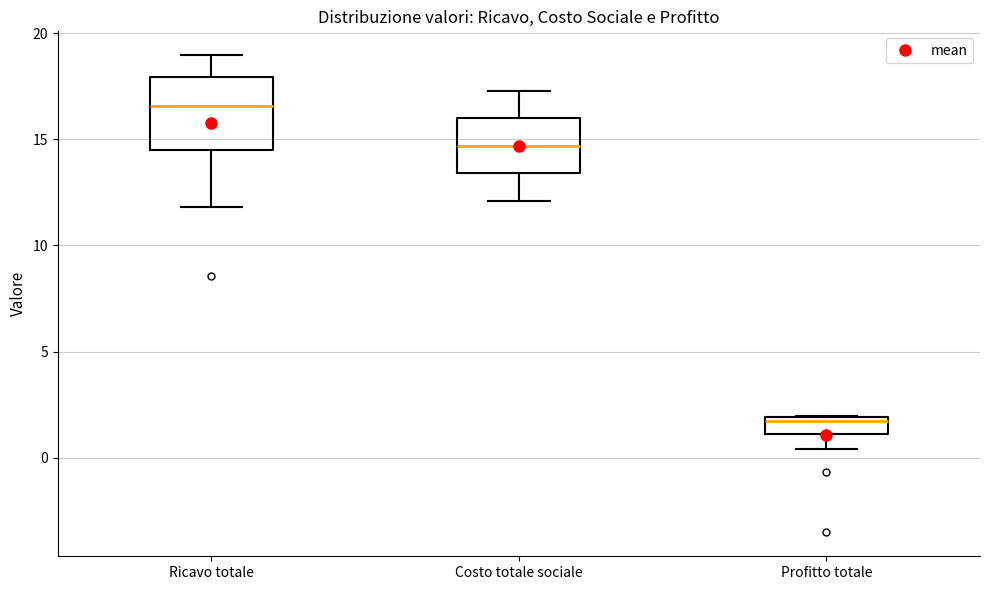

Reading left to right, transcribe this box plot: for each box, give where its median line is, the range the box spans, and where its two whiskers end, as read against the y-axis. The values are not printed on the chart, so give them approximately, as read against the axis.

Ricavo totale: median 16.5, box 14.5 to 18.0, whiskers 12.0 to 19.0
Costo totale sociale: median 14.5, box 13.5 to 16.0, whiskers 12.0 to 17.5
Profitto totale: median 1.5, box 1.0 to 2.0, whiskers 0.5 to 2.0